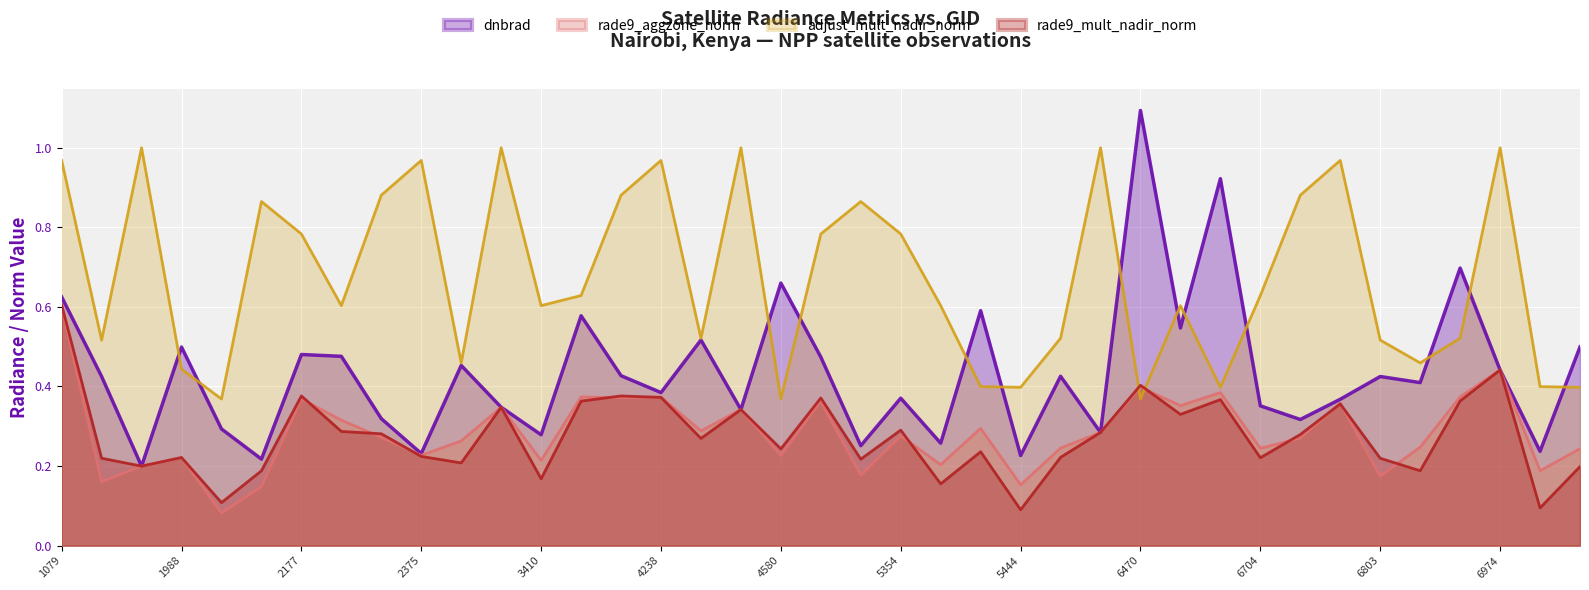

What is the average value of the dnbrad series?

0.4